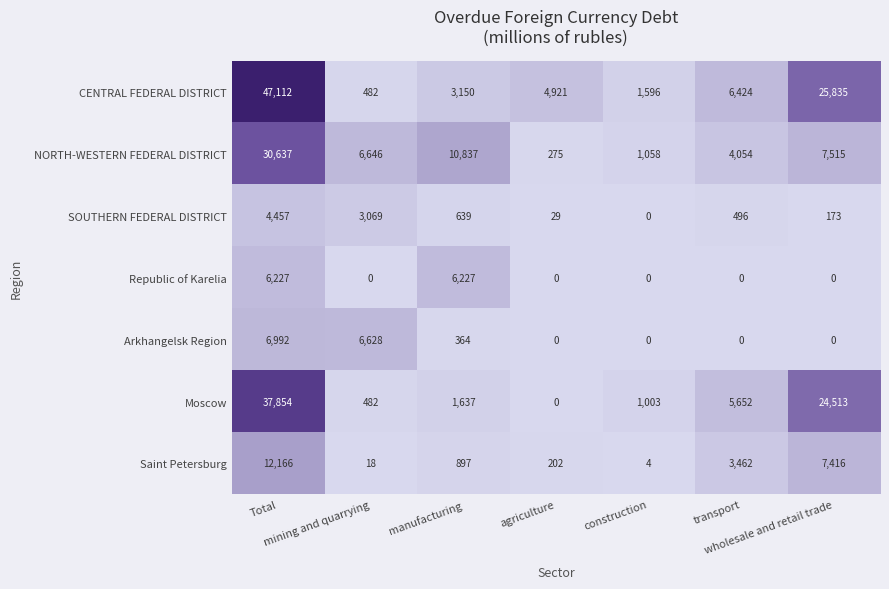

Which series has the largest total across all categories?

CENTRAL FEDERAL DISTRICT